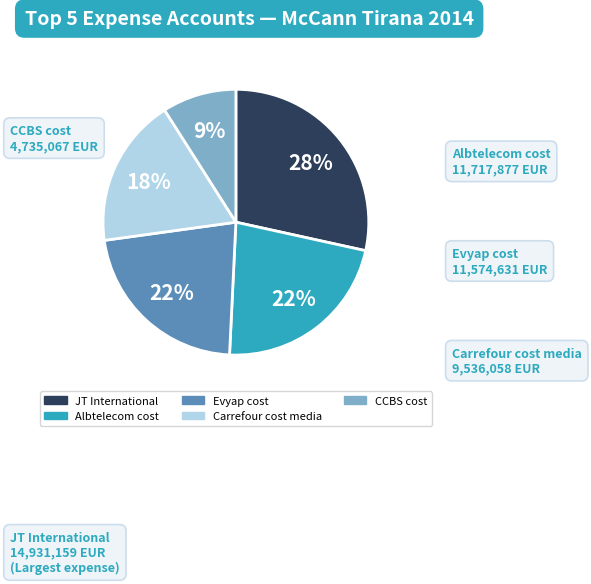

Is it true that Evyap cost is 22% of the pie?

True